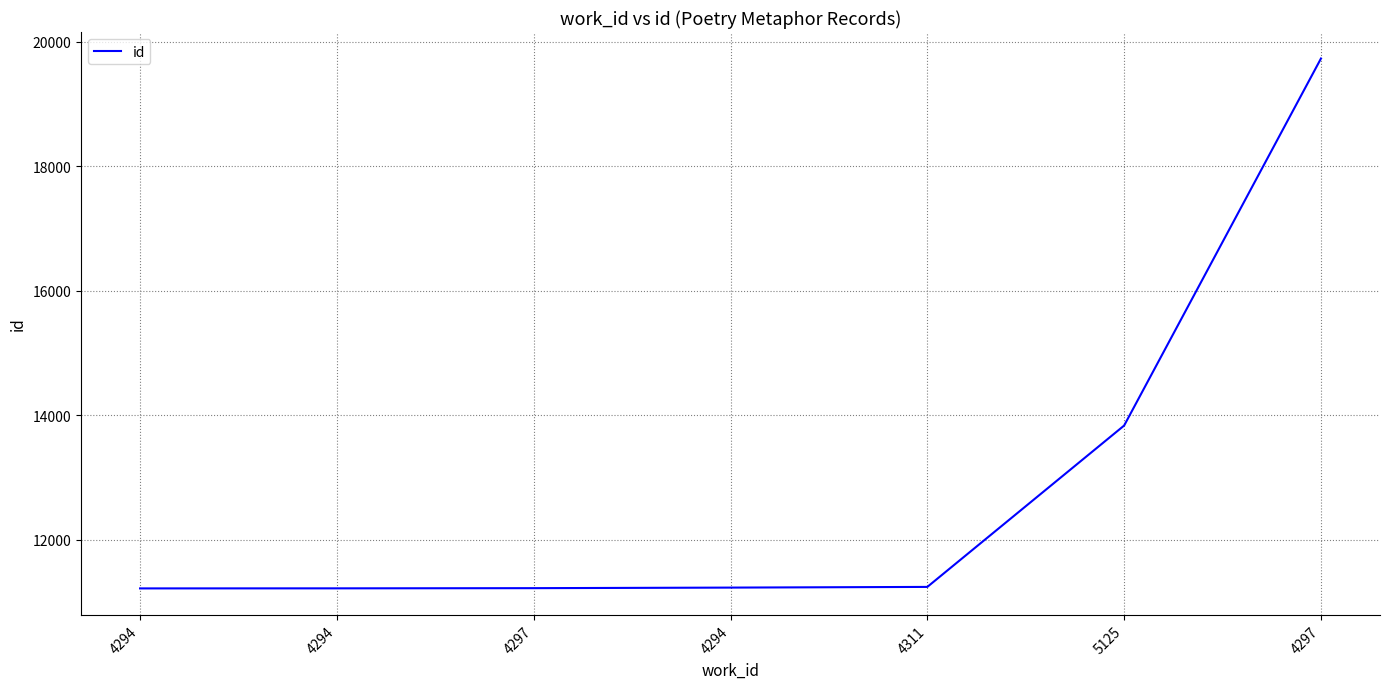

Rank the categories by value from lowest to highest.

4294, 4294, 4297, 4294, 4311, 5125, 4297